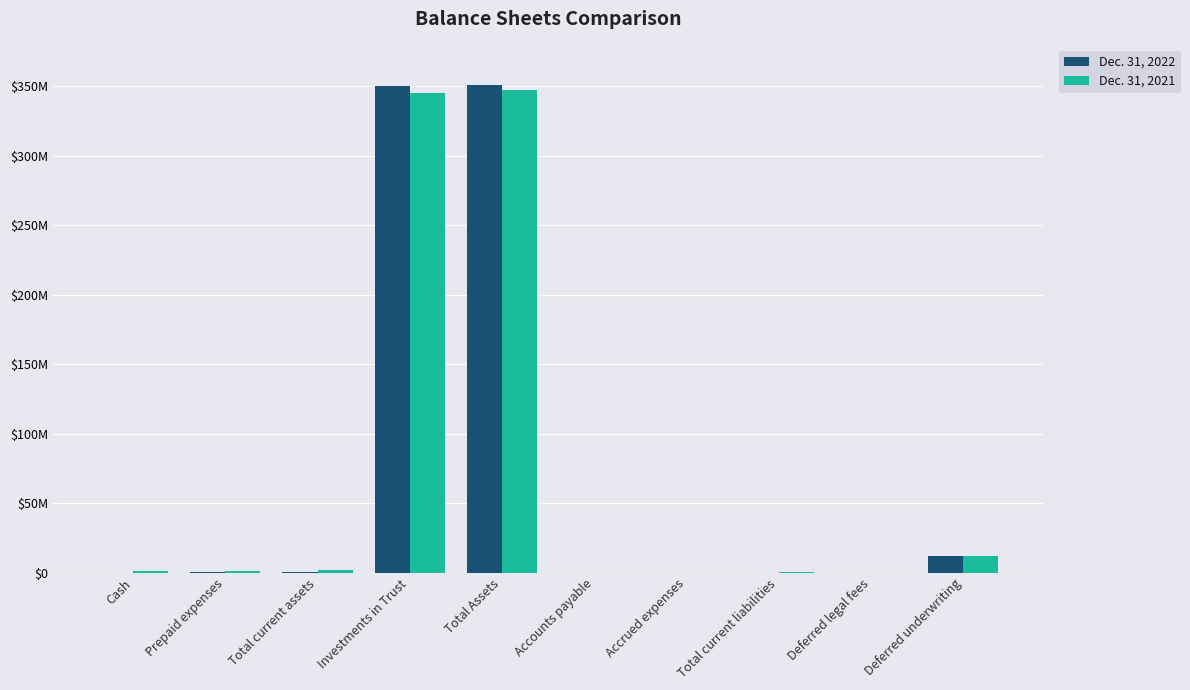

Is it true that Dec. 31, 2022 equals 39940 at Accounts payable?

False